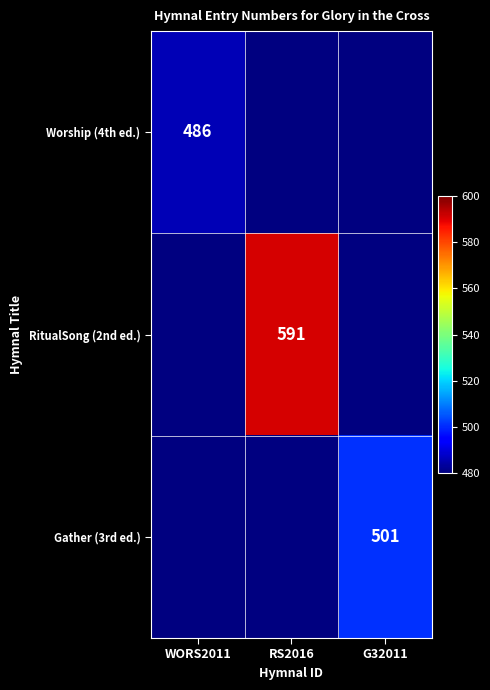

Is it true that Worship (4th ed.) equals 157 at WORS2011?

False